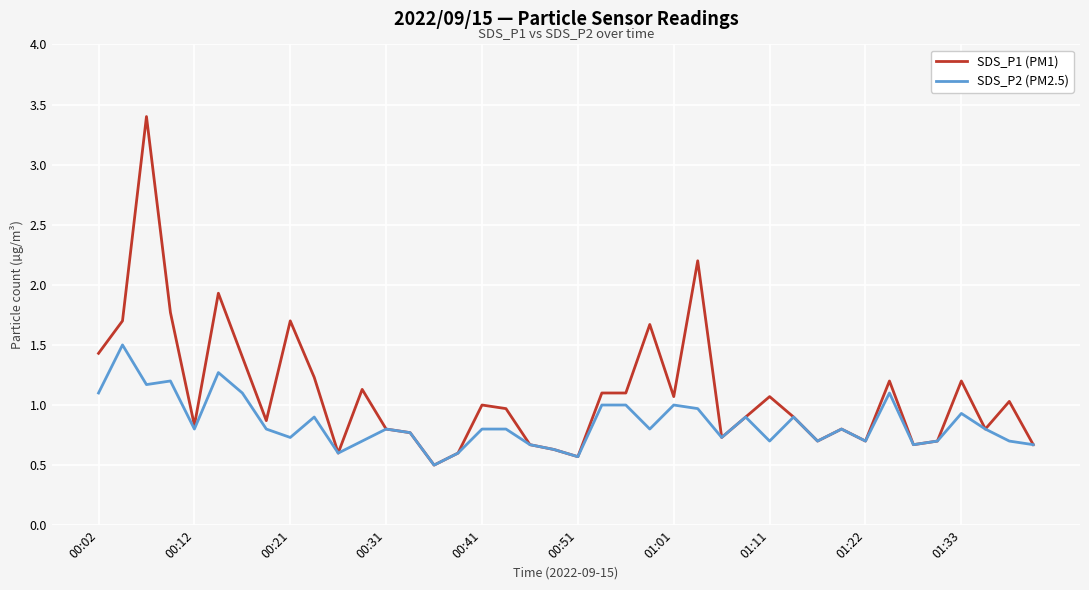

What is the lowest value of the SDS_P1 (PM1) series?

0.5